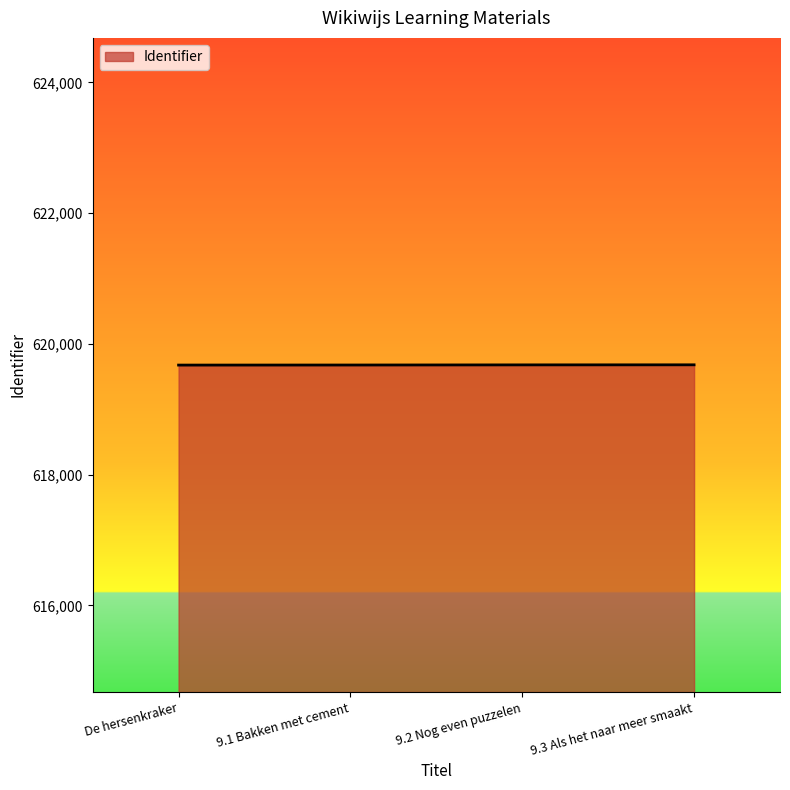

What position from the left is De hersenkraker?

1